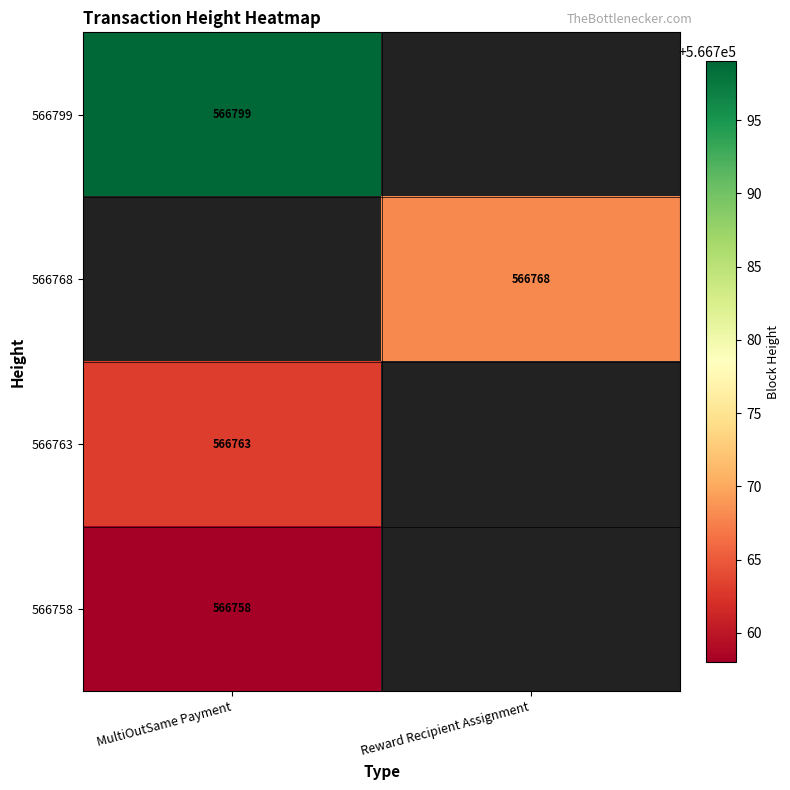

Is it true that 566763 equals 312093 at MultiOutSame Payment?

False